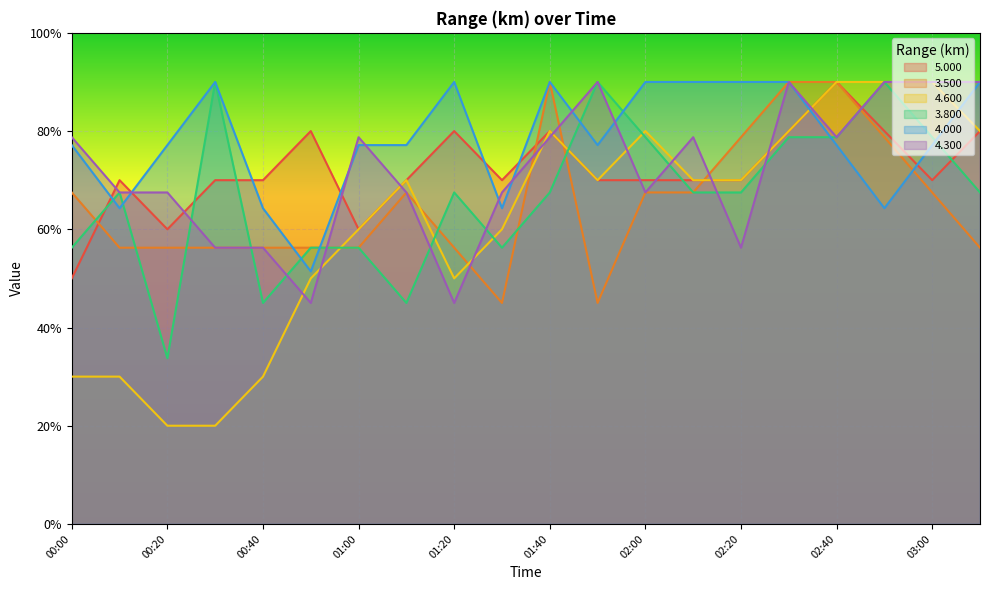

The value of 4.600 at 02:40 is 0.5. True or false?

False